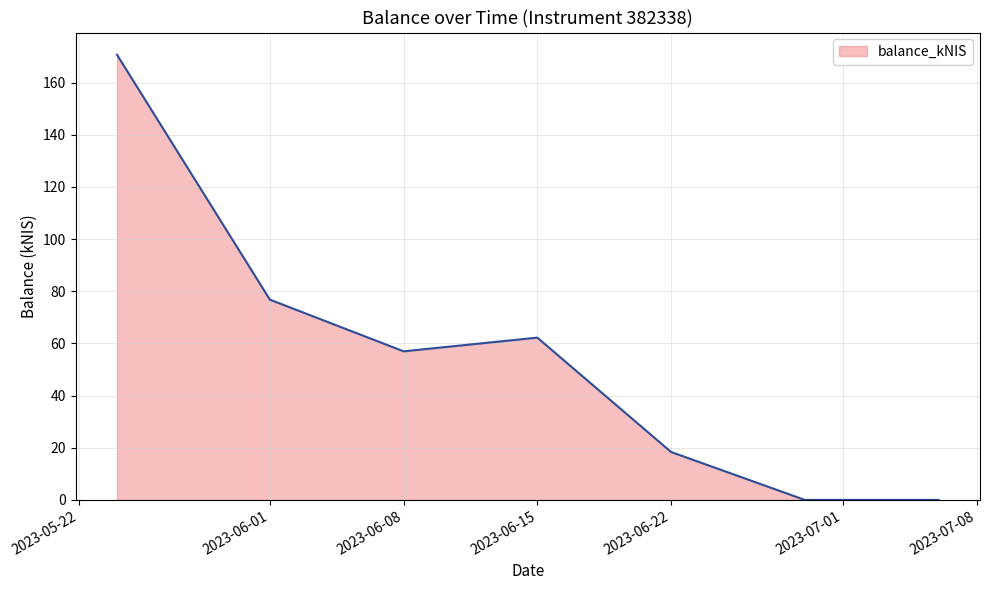

What is the difference between the maximum and second lowest values?

170.7